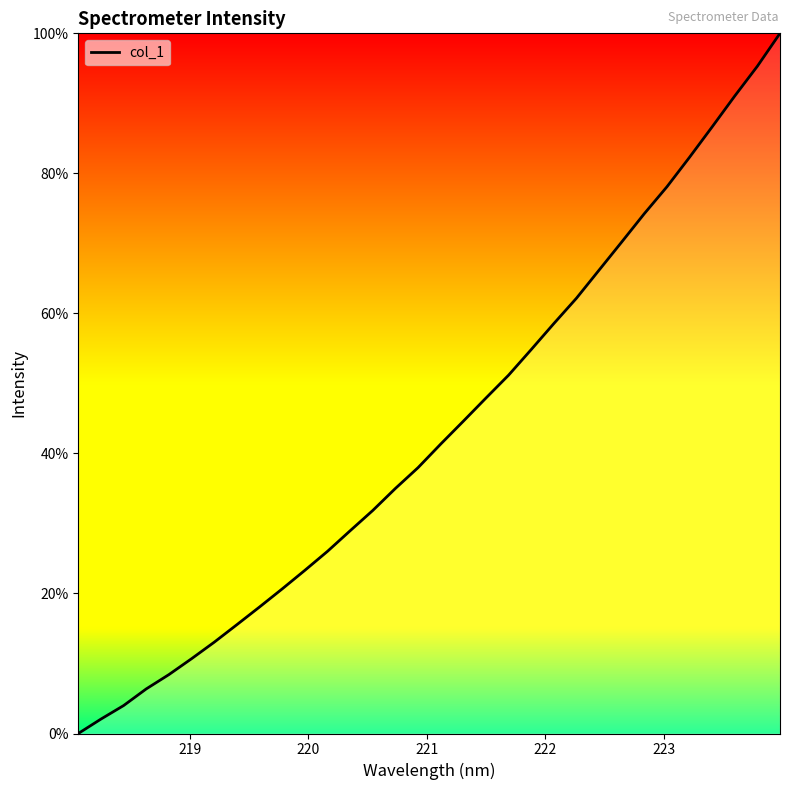

What is the difference between the maximum and minimum values?

100.0